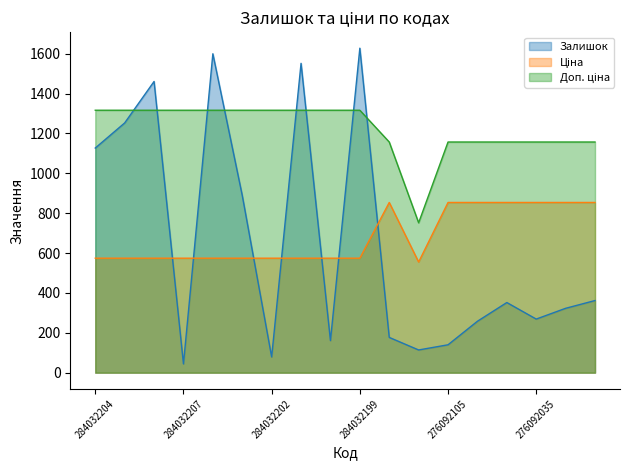

Between 284032208 and 276092107, which is larger?

284032208